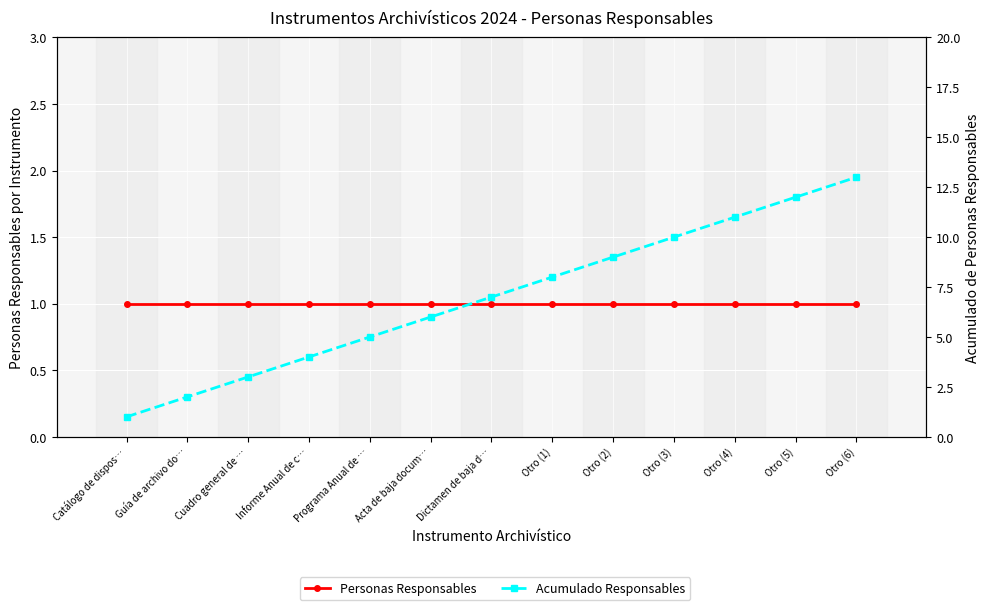

Reading left to right, transcribe all the data shown in this chart.

Personas Responsables: 1	1	1	1	1	1	1	1	1	1	1	1	1
Acumulado Responsables: 1	2	3	4	5	6	7	8	9	10	11	12	13